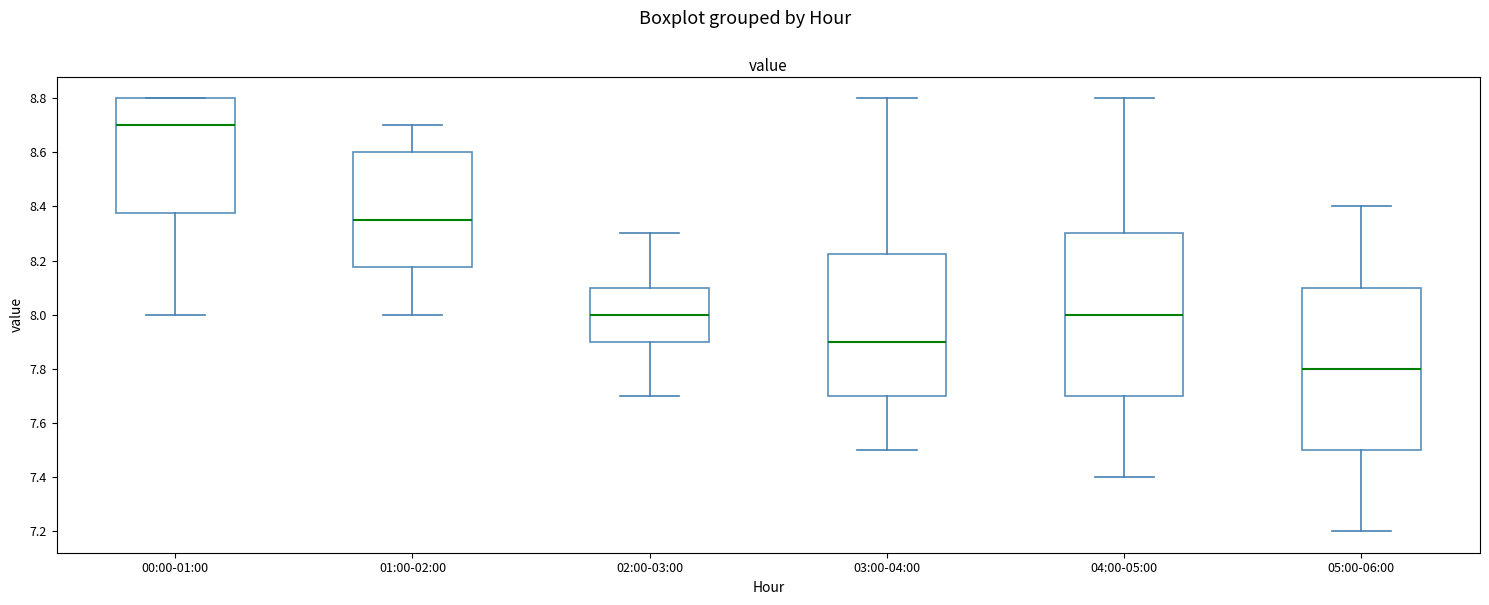

Reading left to right, read every box against the y-axis: the position of its median line, the range the box covers, and the ends of its whiskers. The values are not printed on the chart, so give them approximately, as read against the axis.

00:00-01:00: median 8.70, box 8.38 to 8.80, whiskers 8.00 to 8.80
01:00-02:00: median 8.36, box 8.18 to 8.60, whiskers 8.00 to 8.70
02:00-03:00: median 8.00, box 7.90 to 8.10, whiskers 7.70 to 8.30
03:00-04:00: median 7.90, box 7.70 to 8.22, whiskers 7.50 to 8.80
04:00-05:00: median 8.00, box 7.70 to 8.30, whiskers 7.40 to 8.80
05:00-06:00: median 7.80, box 7.50 to 8.10, whiskers 7.20 to 8.40